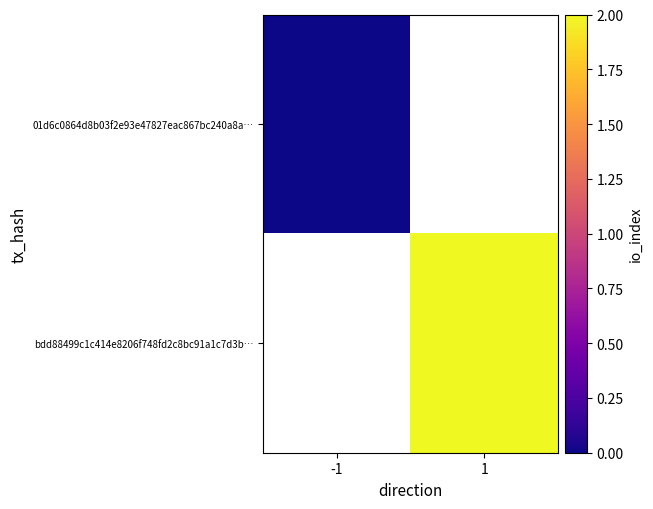

Count the number of data series in this chart.

2